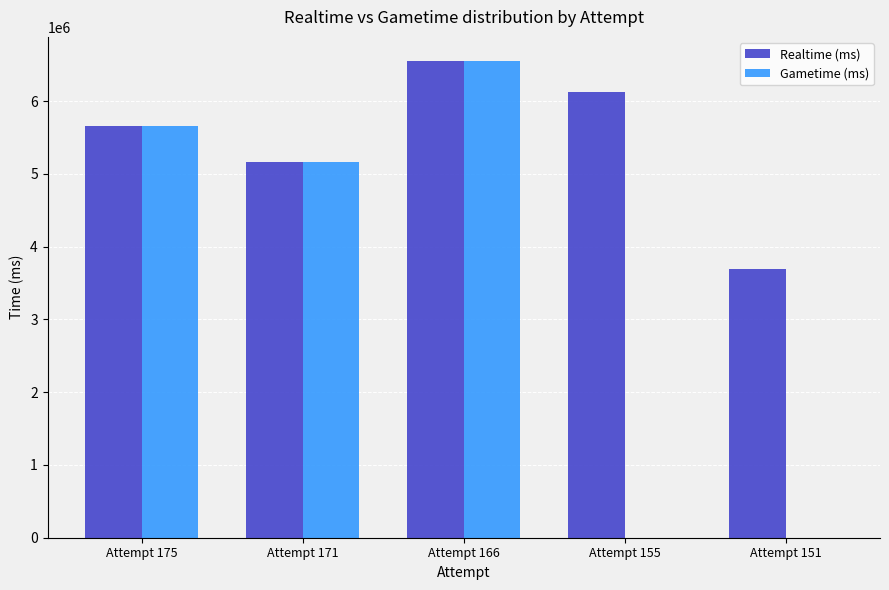

Where does the Gametime (ms) series first go above 5164988?

Attempt 175